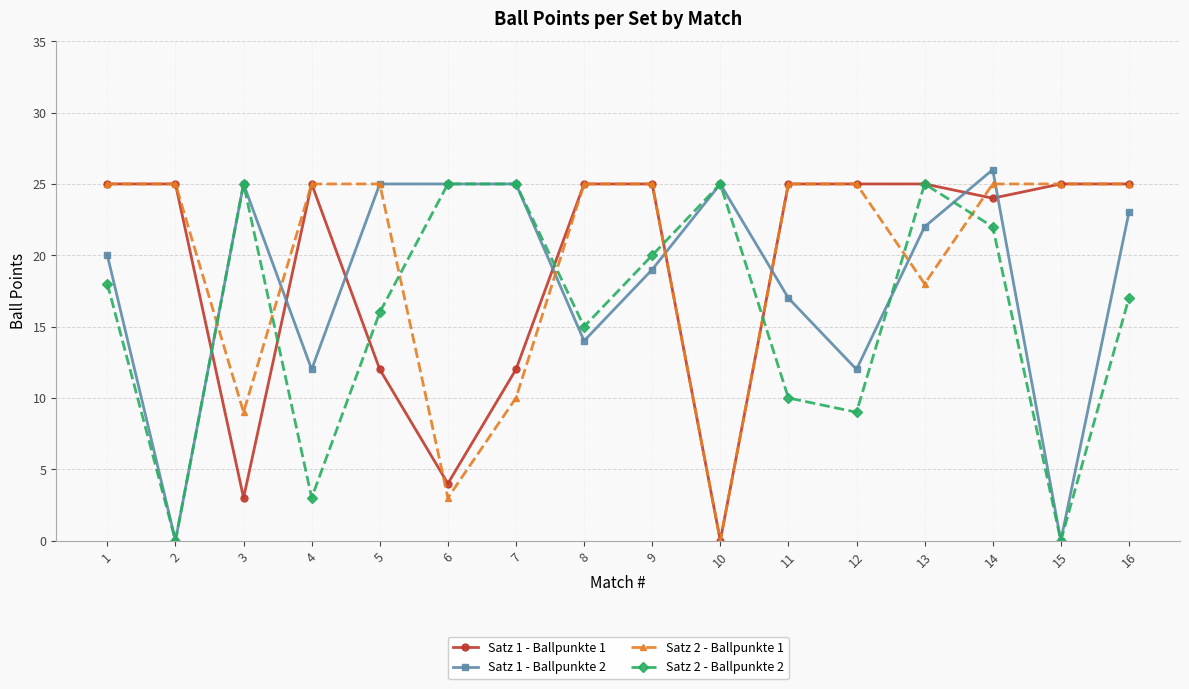

At which category is the sum across all series the highest?

14